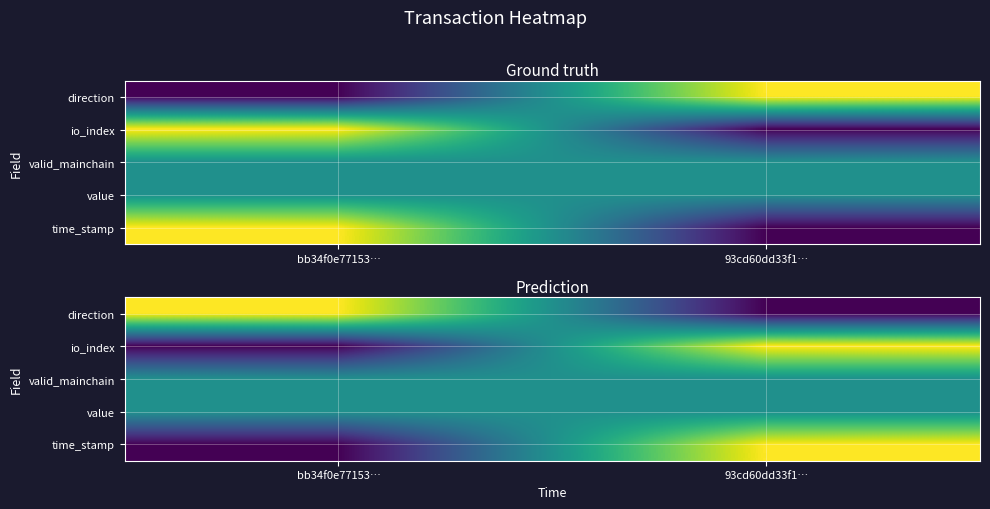

The time_stamp series shows 1.0 at 93cd60dd33f1…. True or false?

True